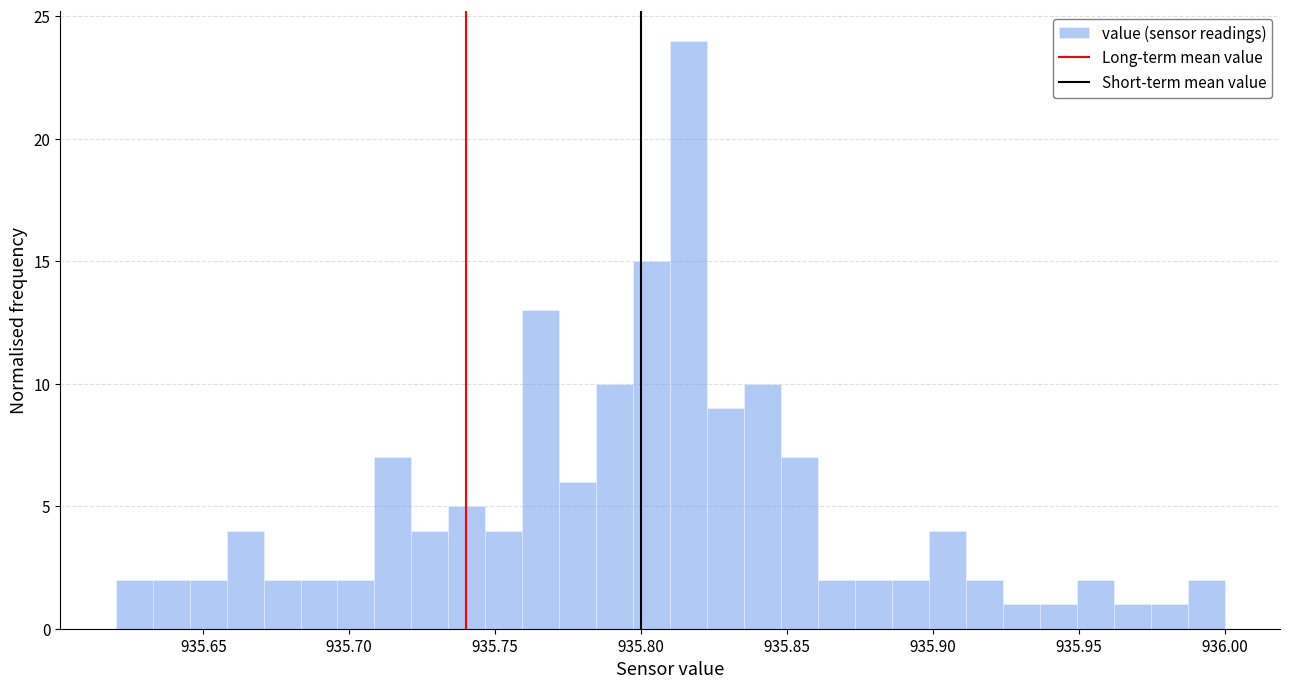

Around what value on the x-axis is the tallest bar? Give the approximate position of its centre, as read against the axis.

935.815